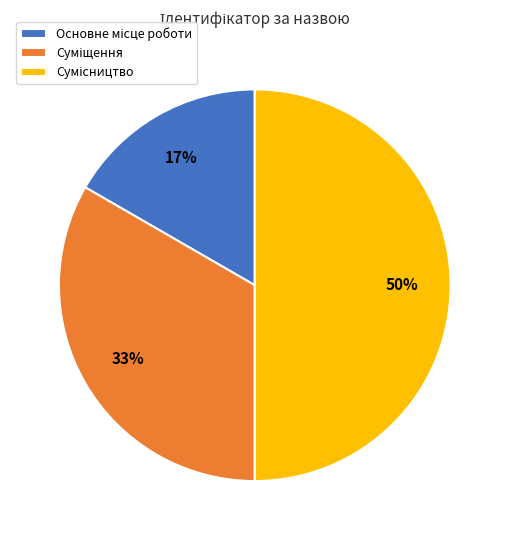

To the nearest percent, what is the average slice percentage?

33%